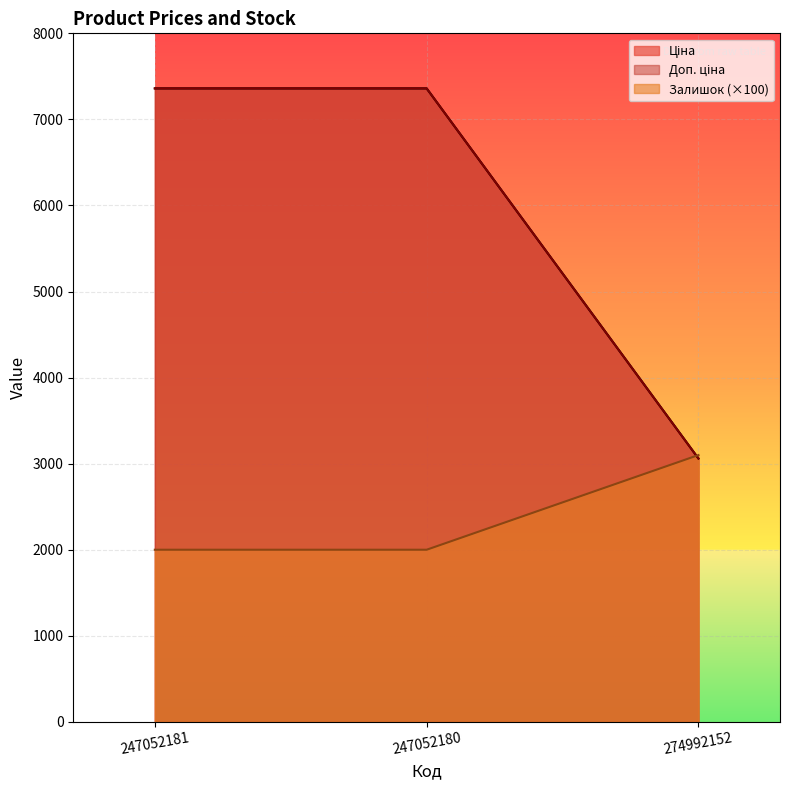

How many lines are shown in the chart?

3